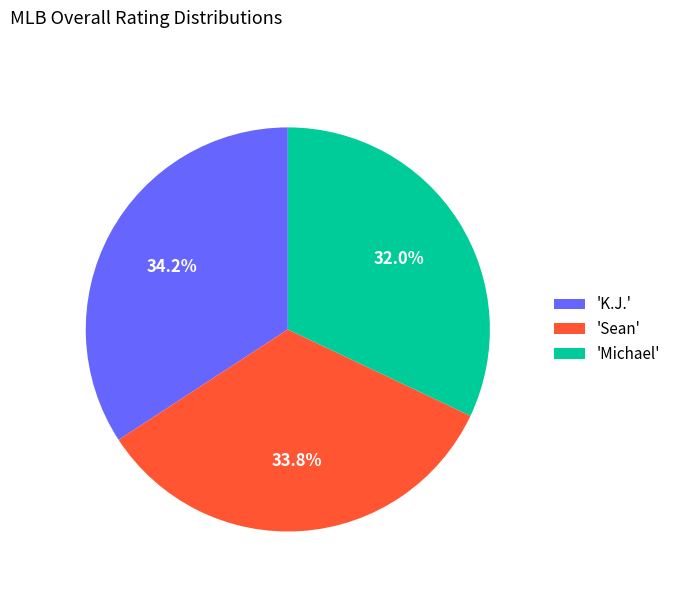

What is the total percentage of 'Sean' and 'K.J.'?

68.0%